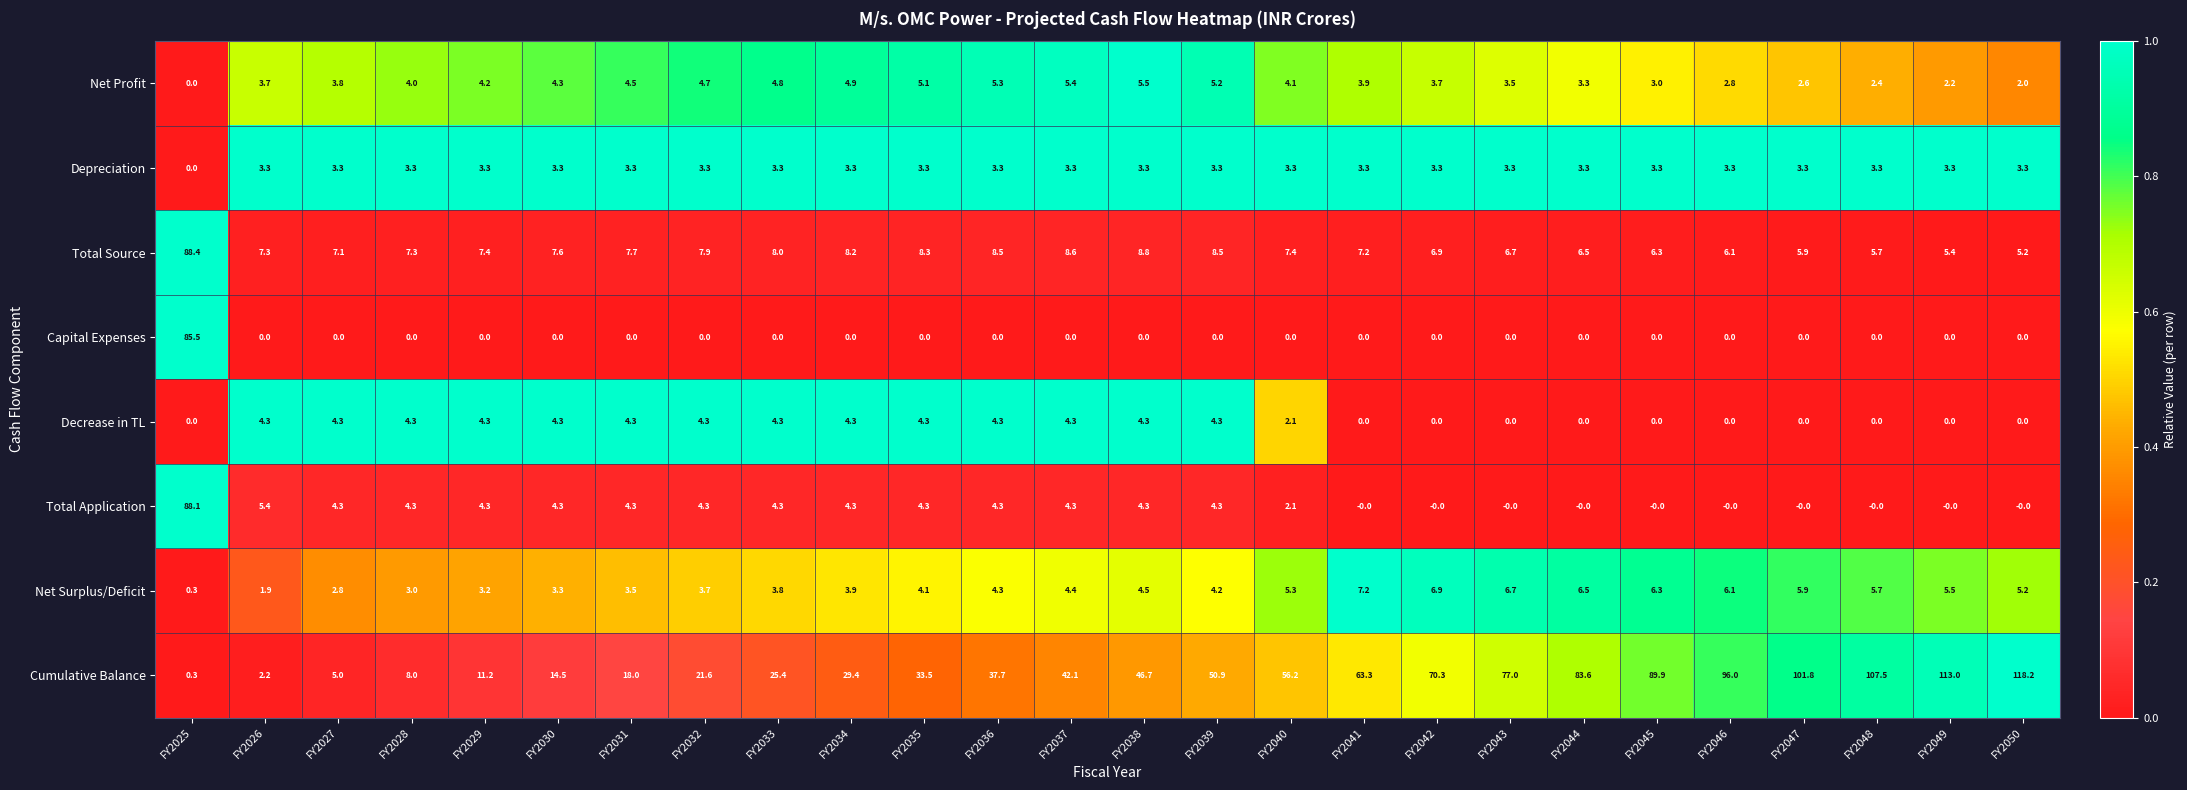

True or false: Total Source has a value of 1.5 at FY2040.

False